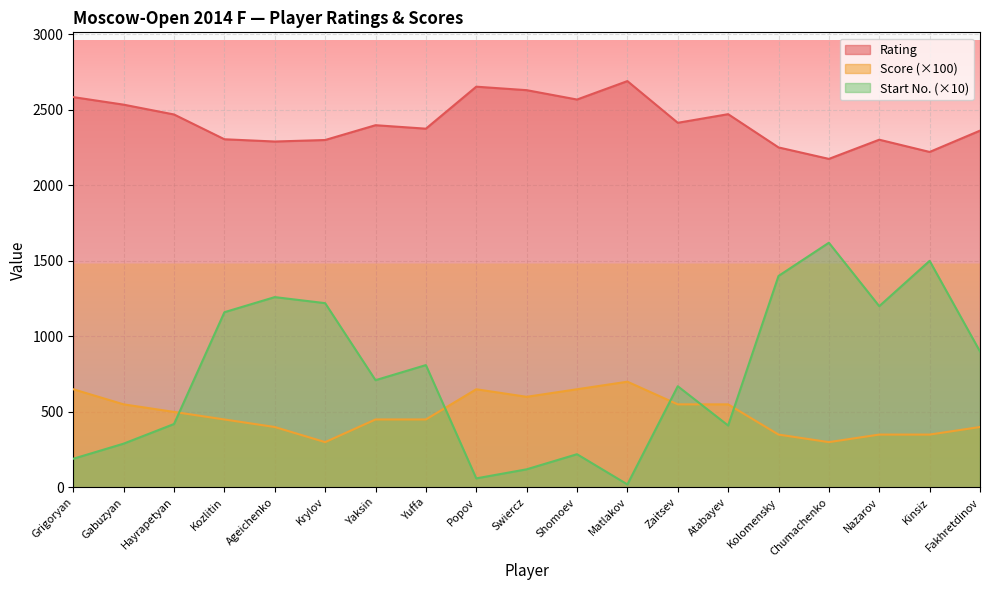

How many lines are shown in the chart?

3